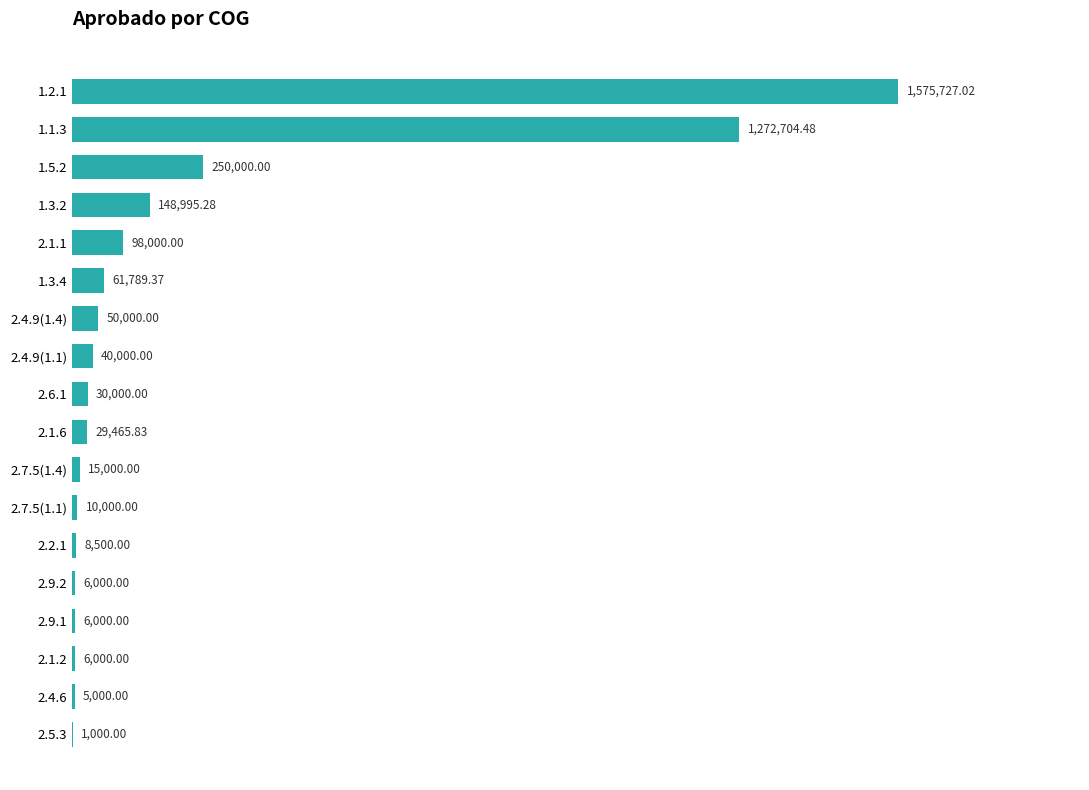

What is the sum of the values at 1.3.2 and 1.2.1?

1724722.3